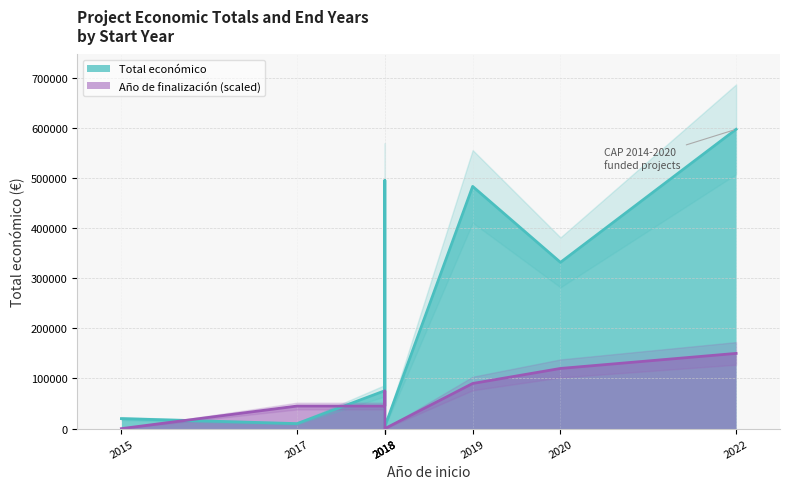

What is the minimum value shown in the chart?

4200